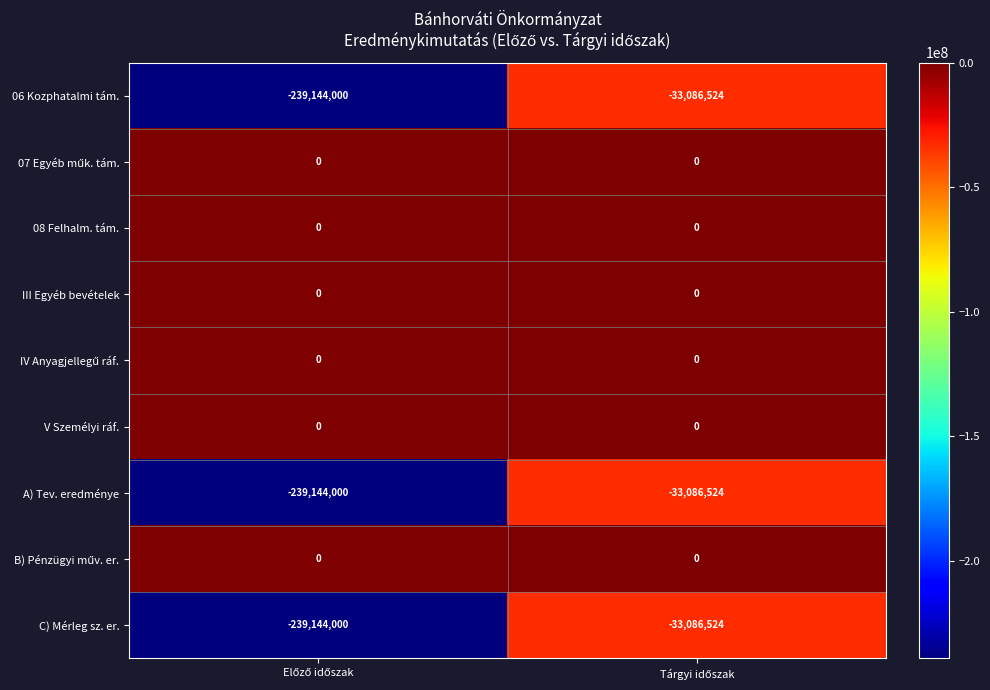

What is the smallest value displayed?

-239144000